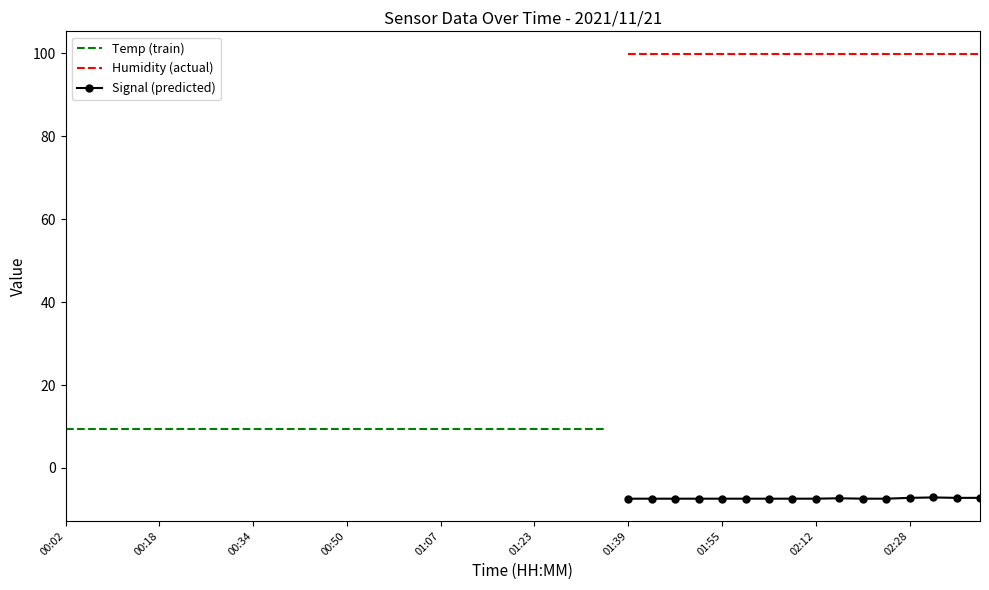

What is the average value of the Humidity series?

99.9